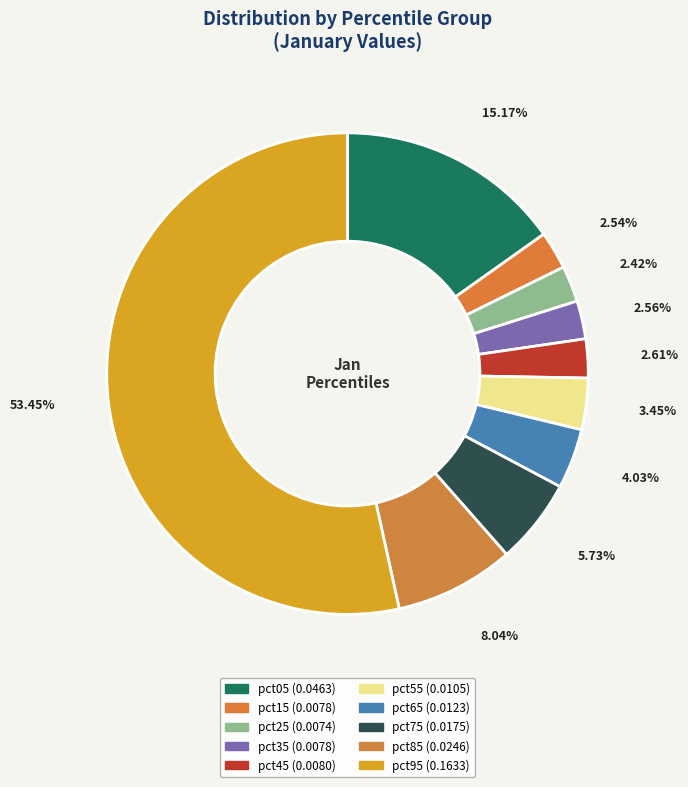

What percentage is NOT represented by pct65?

96.0%